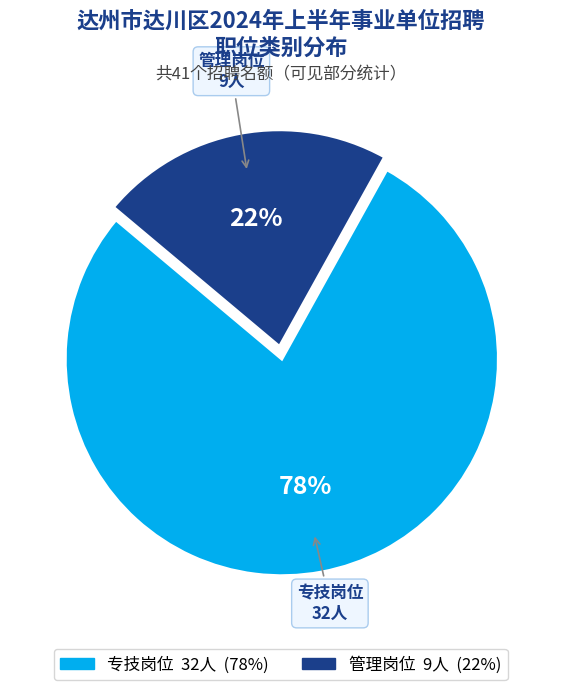

Combined, do 管理岗位 and 专技岗位 account for over 50%?

Yes